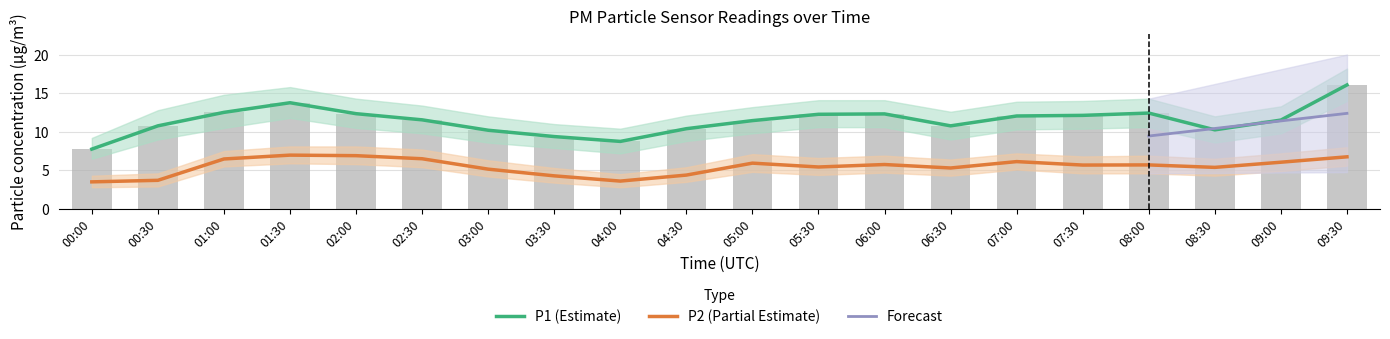

Which series changed the most between 01:30 and 09:30?

P1